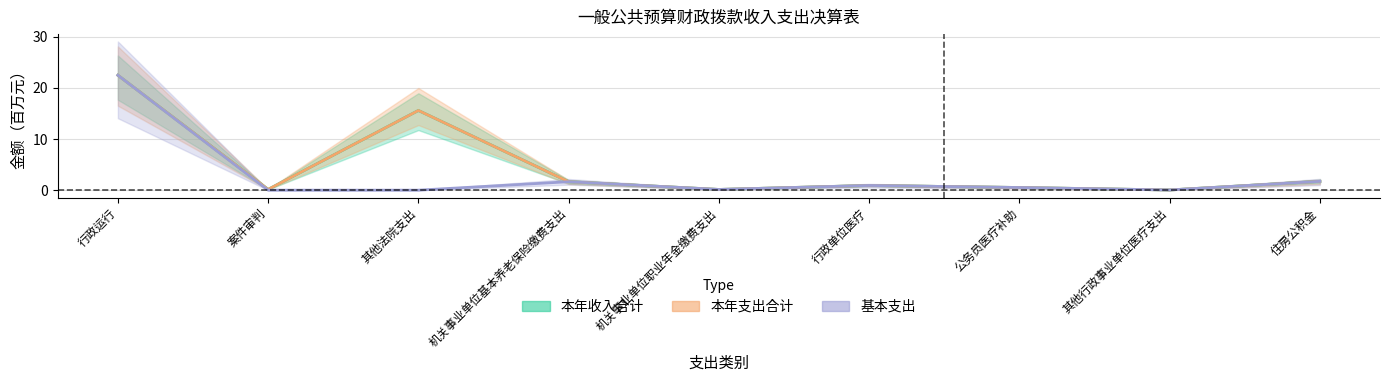

What is the highest value of the 本年支出合计 series?

22.5